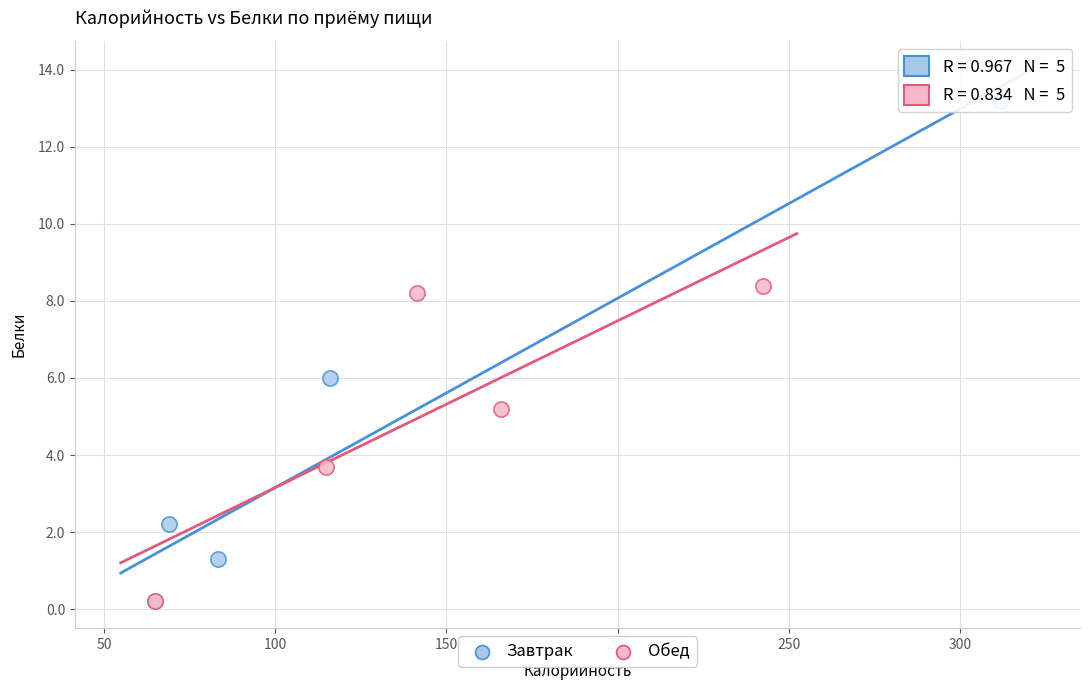

Which series has the widest spread of Y values?

Завтрак